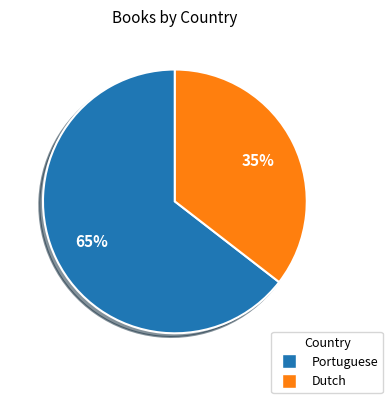

To the nearest percent, what percentage of the pie is Dutch?

35%